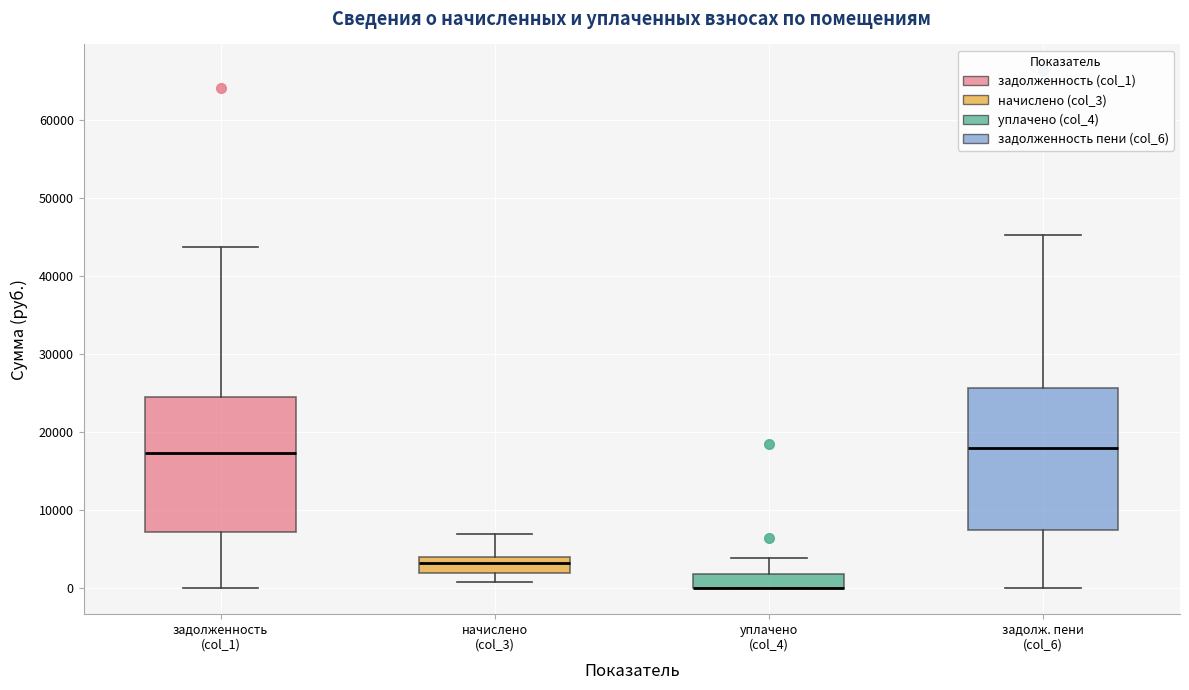

Where is the lower edge of the box for задолженность (col_1) on the y-axis? The values are not printed on the chart, so give them approximately, as read against the axis.

7000